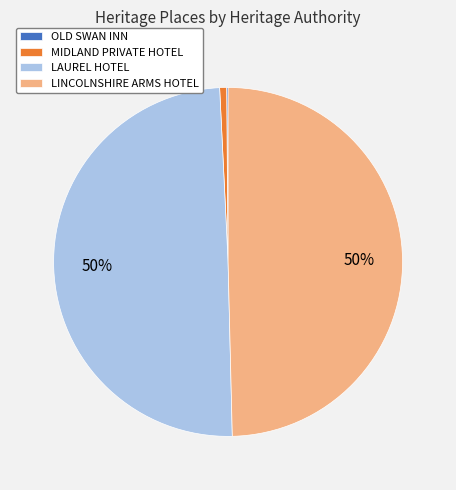

To the nearest percent, what percentage of the pie is MIDLAND PRIVATE HOTEL?

1%